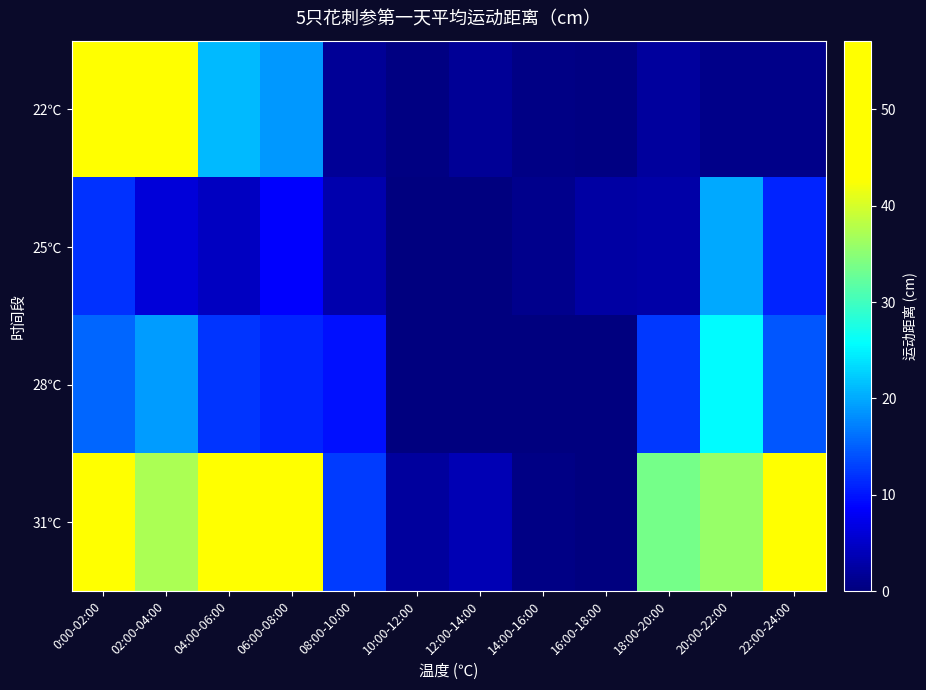

Which category has the lowest value across all series?

10:00-12:00